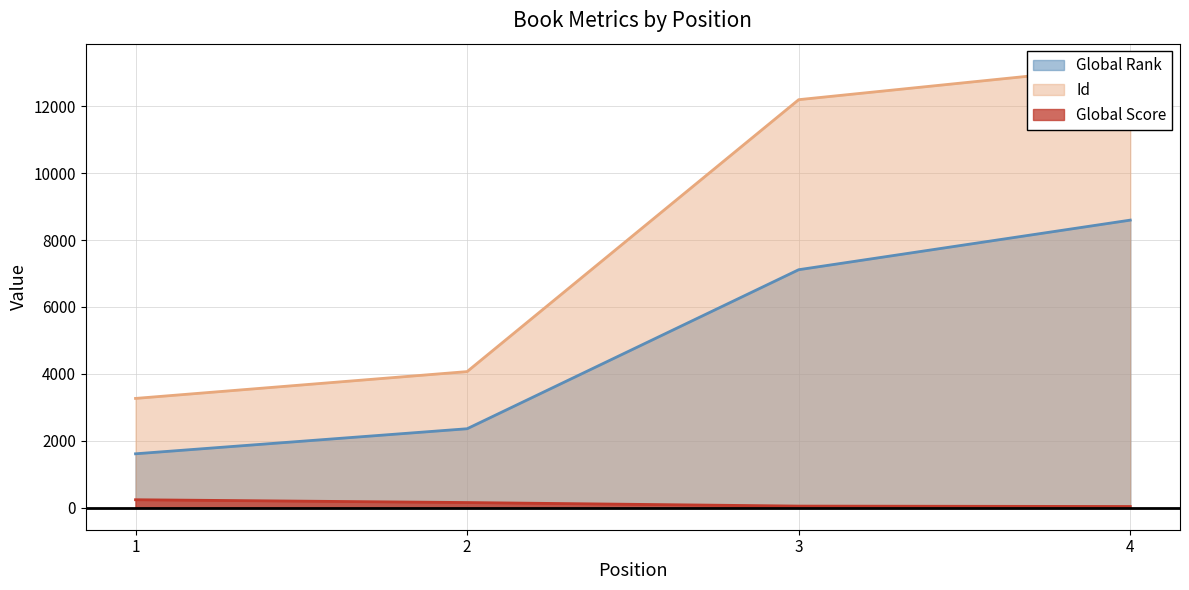

What value does the Id series have at 4, to the nearest 100?

13200